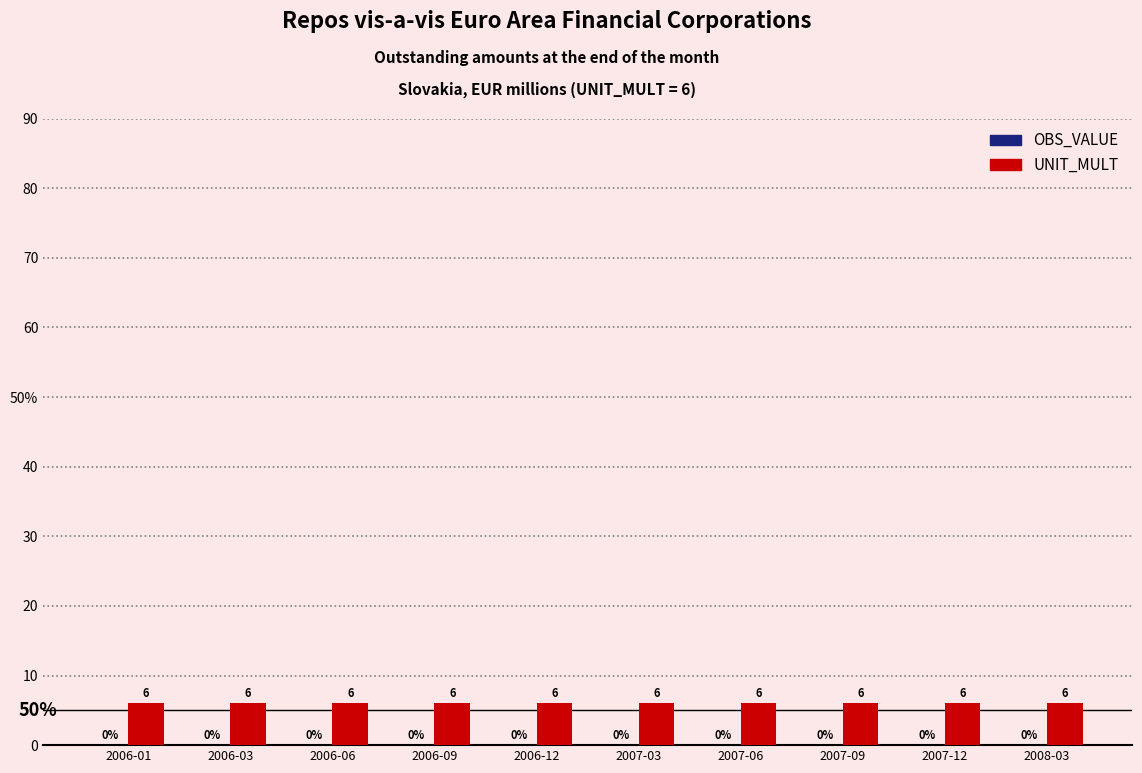

List the series in order of their overall mean, lowest first.

OBS_VALUE, UNIT_MULT